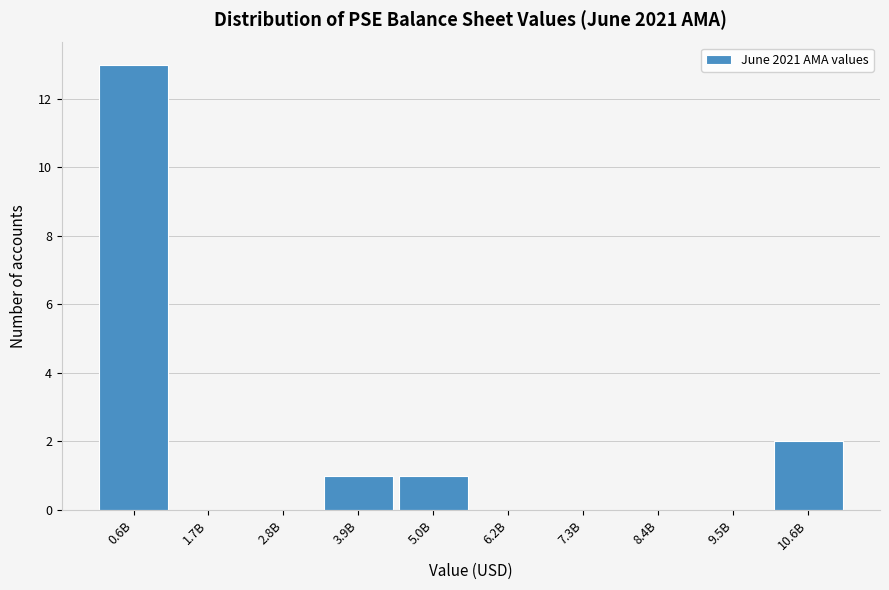

Reading left to right, what are all the values shown in this chart?

0.6B=13	1.7B=0	2.8B=0	3.9B=1	5.0B=1	6.2B=0	7.3B=0	8.4B=0	9.5B=0	10.6B=2